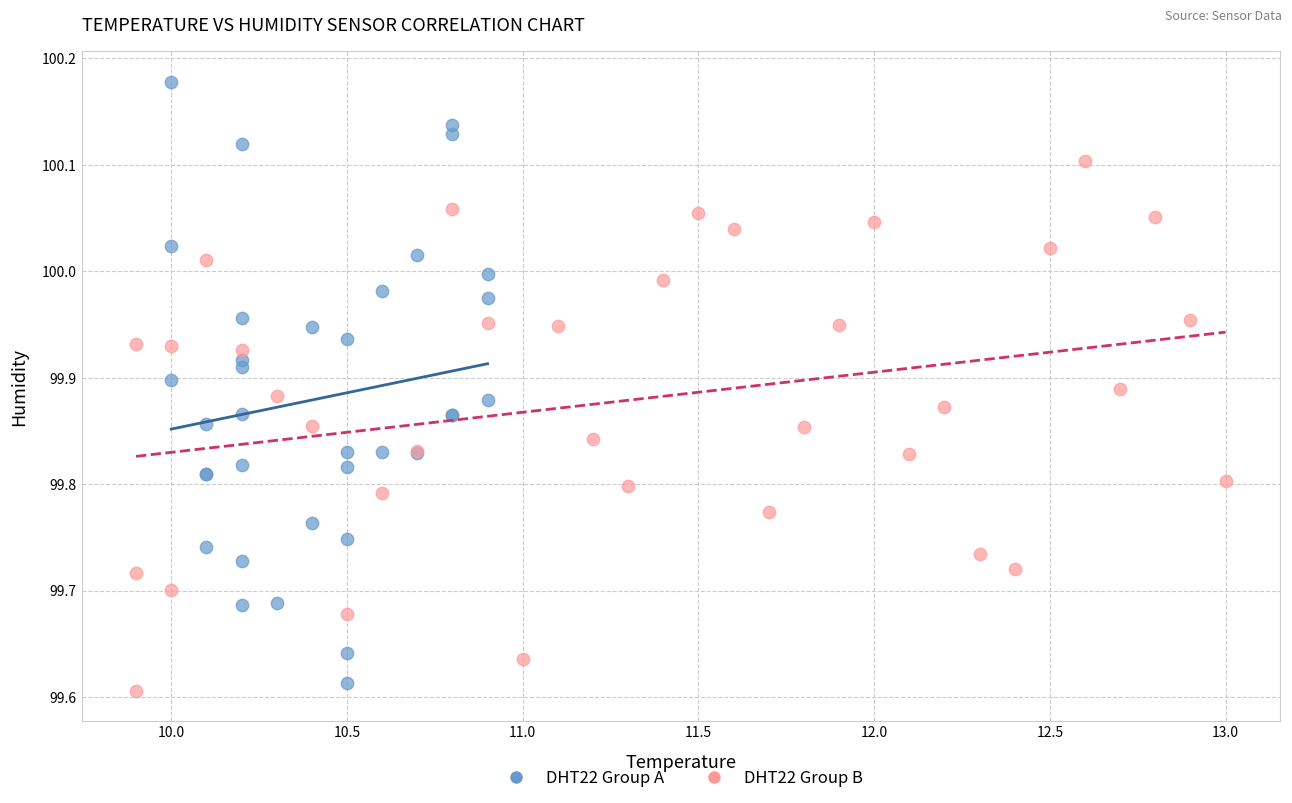

Which series has the largest Y range (max minus min)?

DHT22 Group A